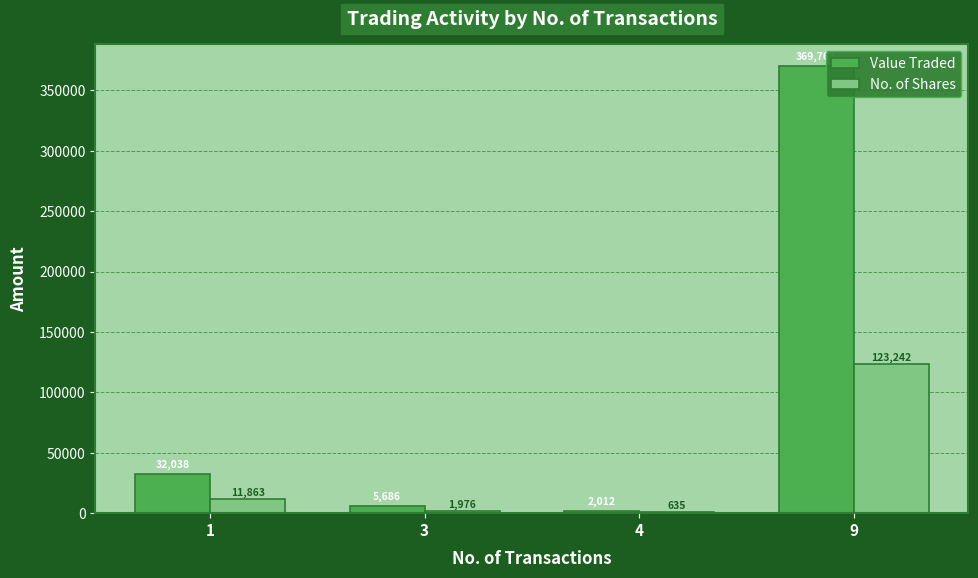

How many series are shown in this chart?

2